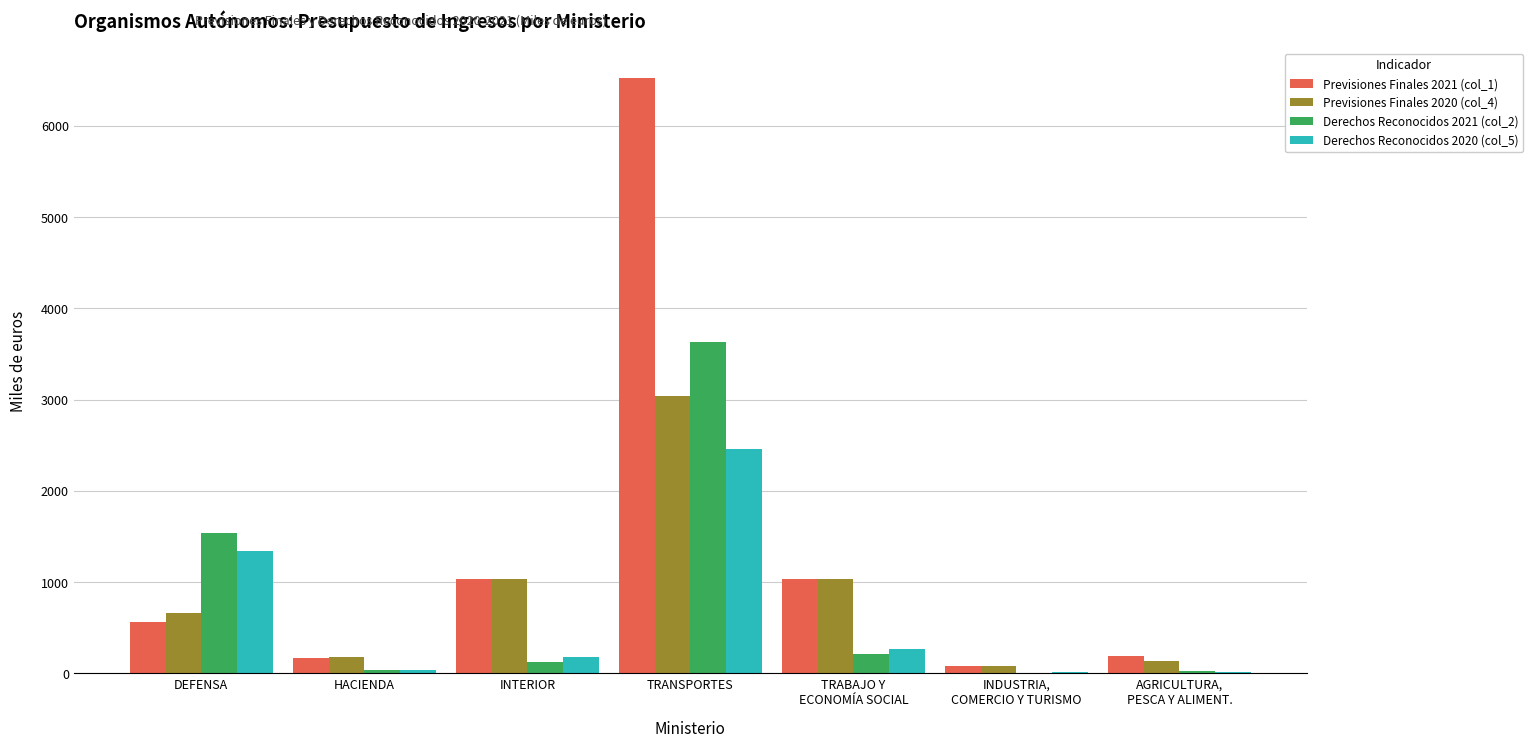

Which label corresponds to the largest value in the chart?

TRANSPORTES